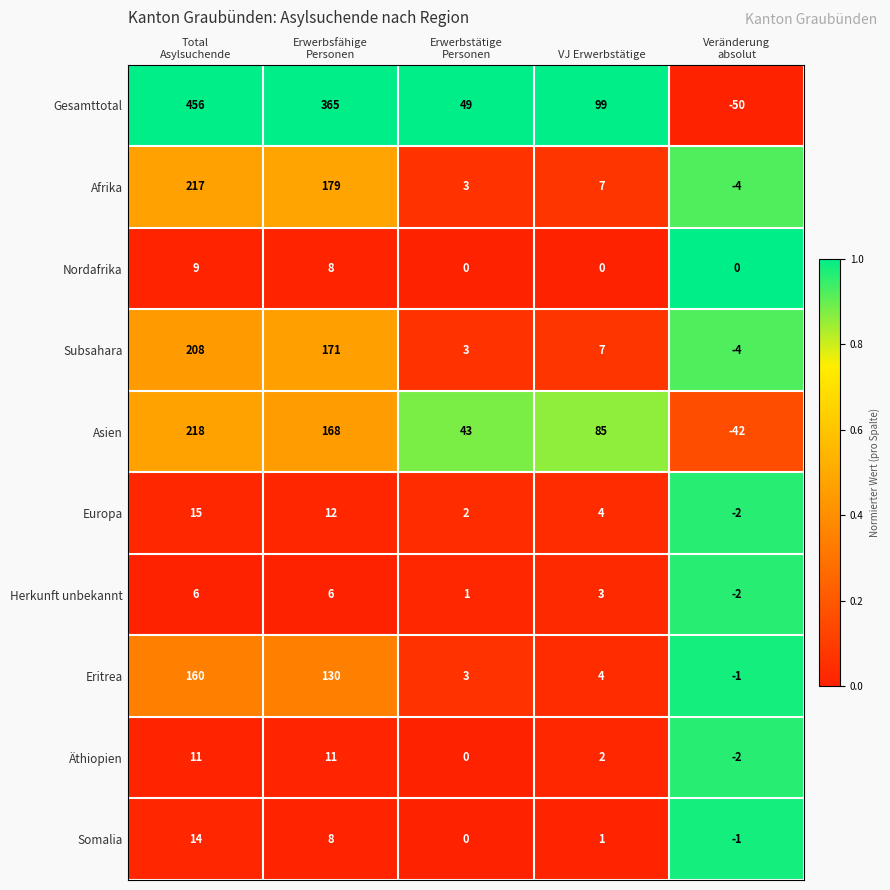

Which series changed the most between Total
Asylsuchende and VJ Erwerbstätige?

Gesamttotal